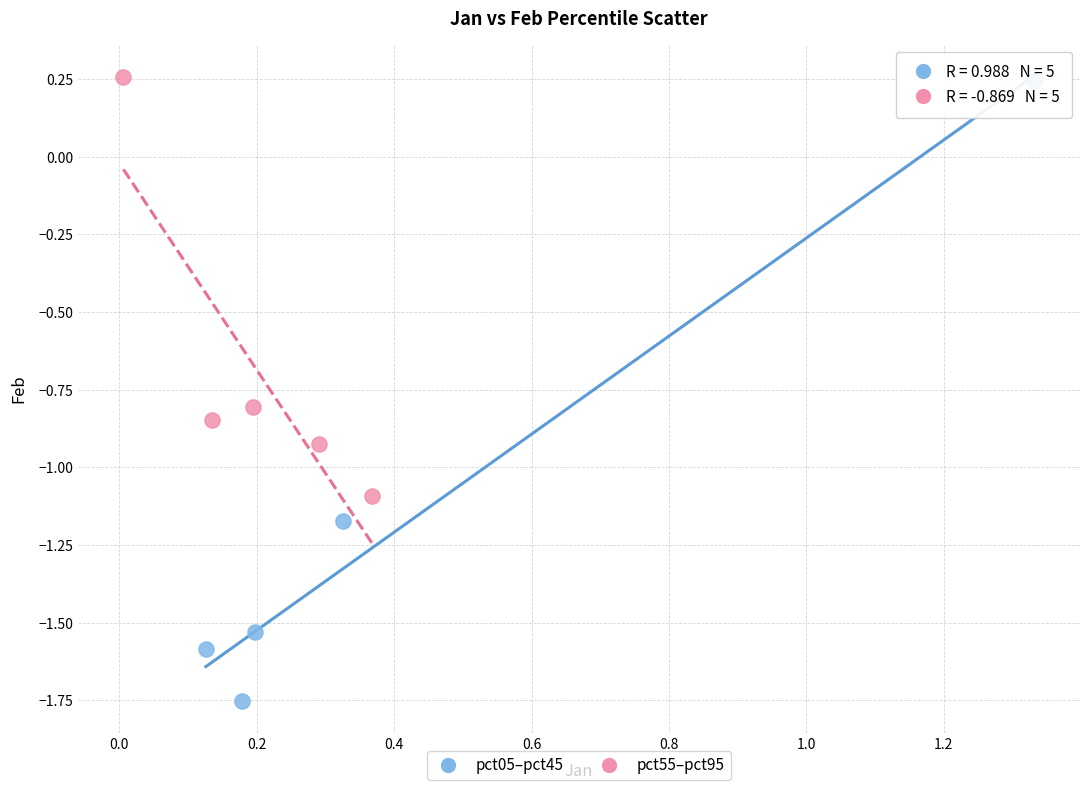

Which series has the largest Y range (max minus min)?

pct05–pct45